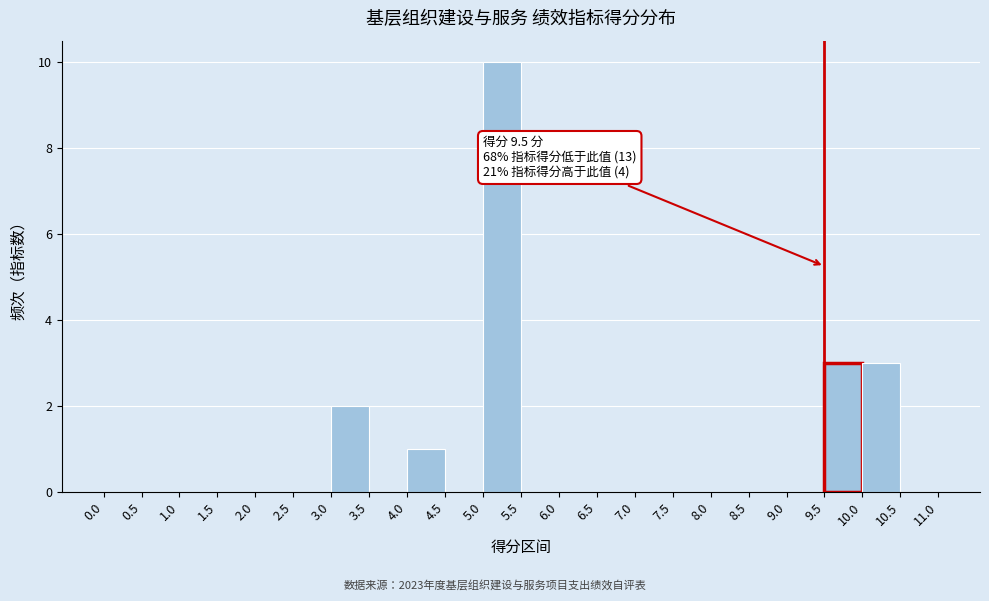

Which range on the x-axis has the tallest bar?

5.0 to 5.5